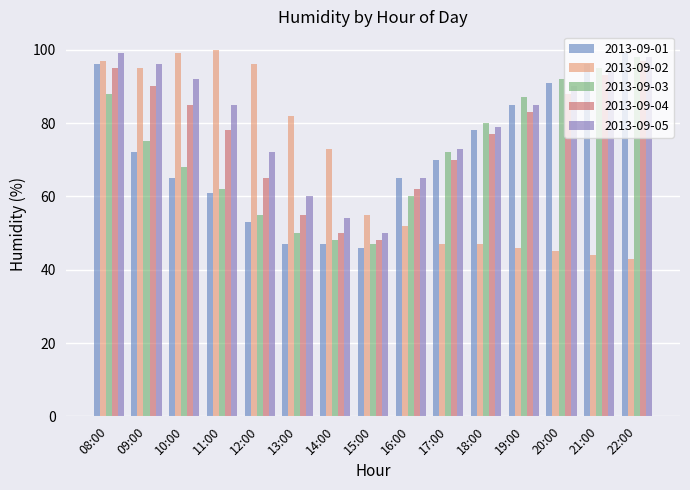

What is the maximum value shown in the chart?

100